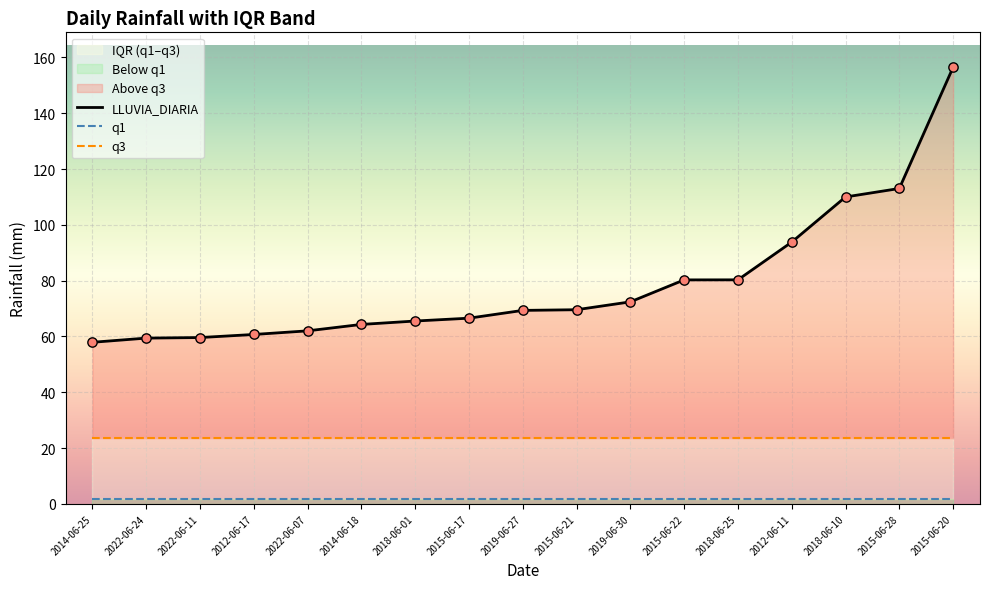

At how many categories does at least one series exceed 65?

11